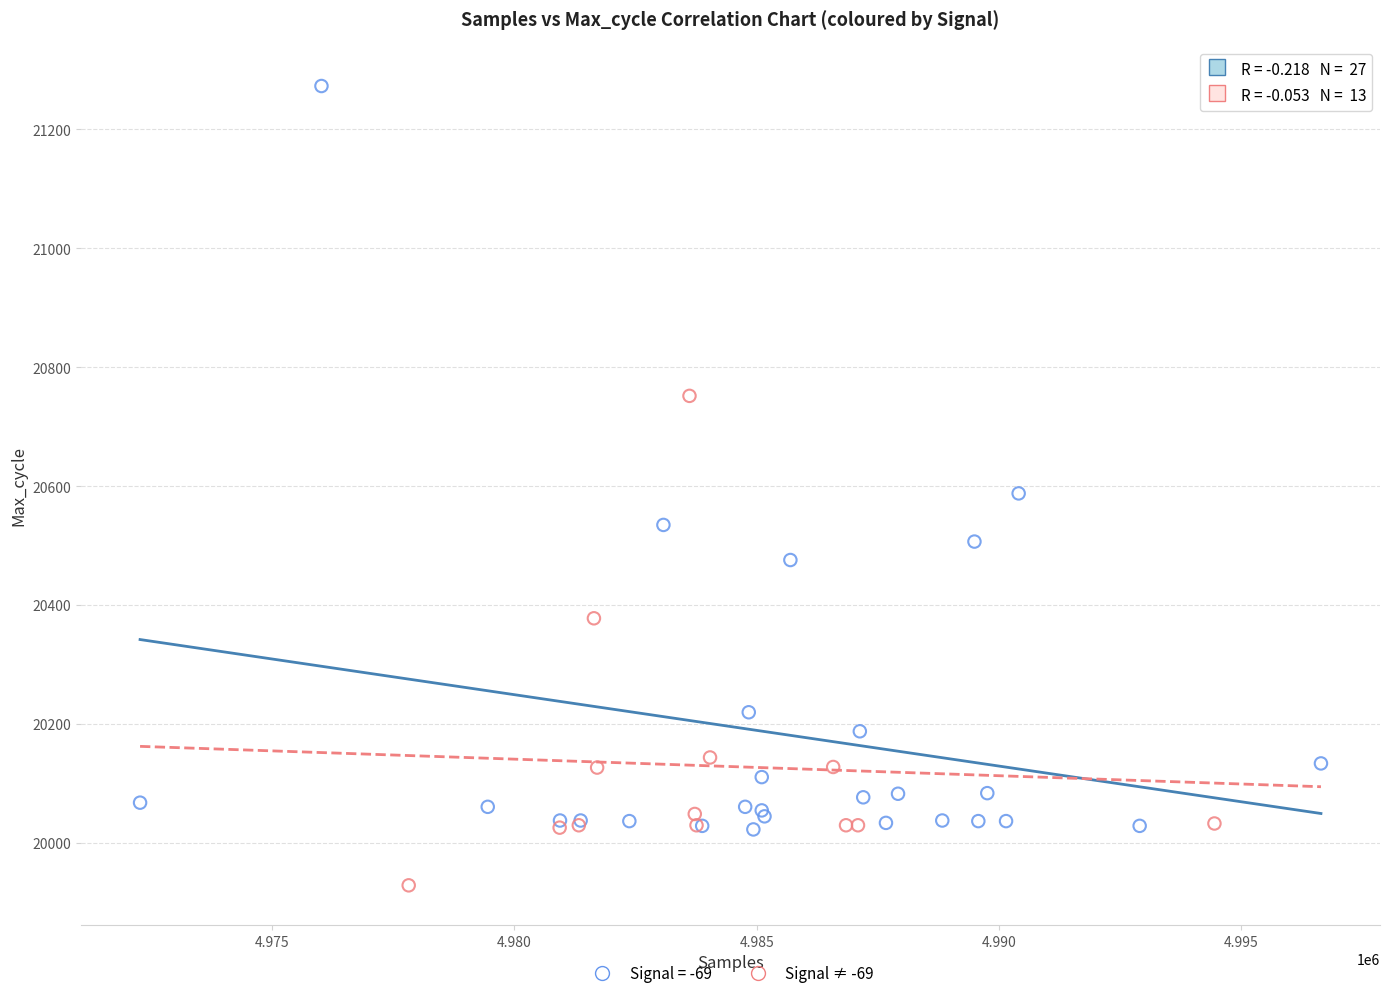

Which series reaches the minimum Y coordinate?

Signal ≠ -69